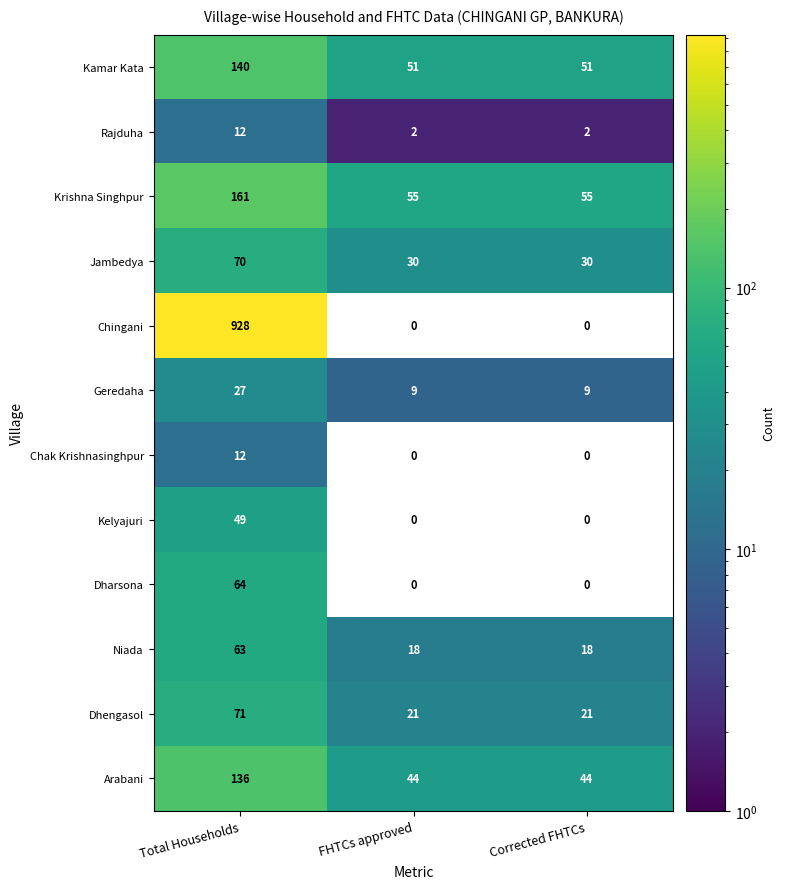

Count the Chak Krishnasinghpur values in the range 0 to 12.

3